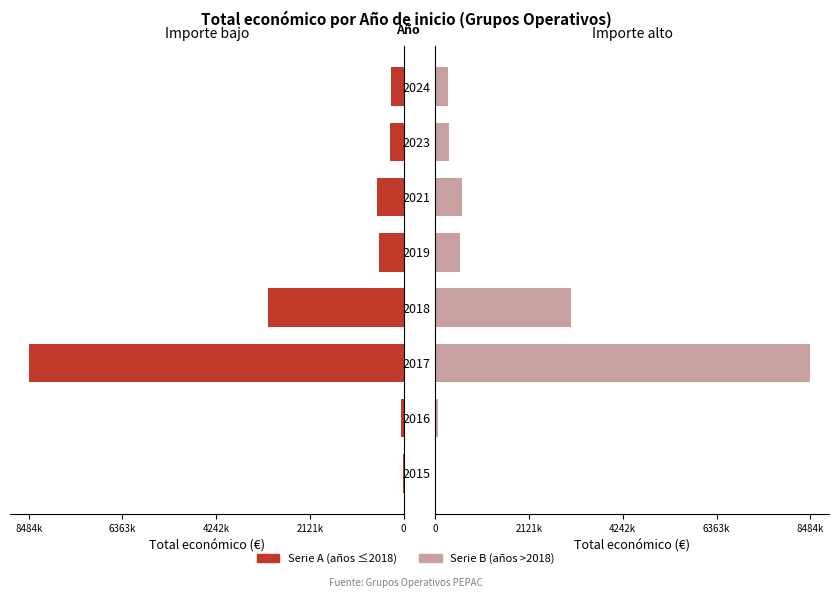

How many bars are there in each group?

2